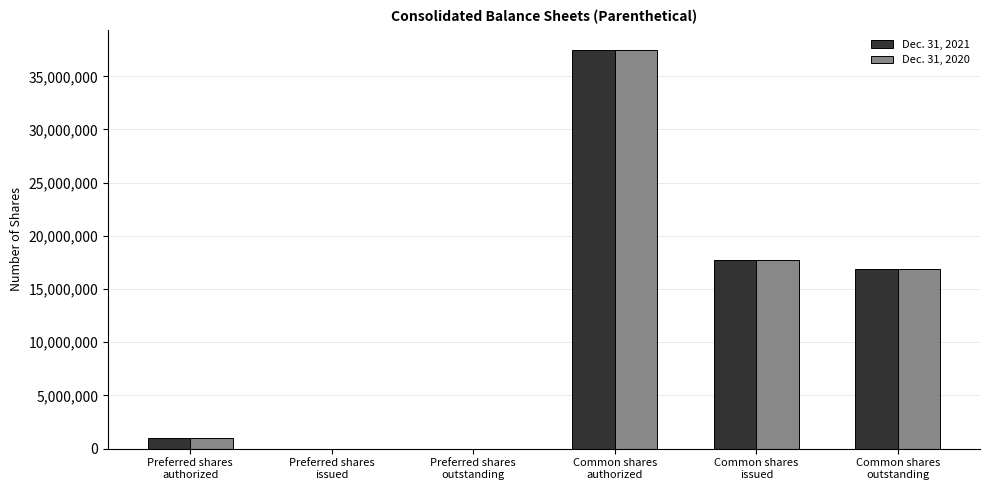

What is the maximum value shown in the chart?

37500000